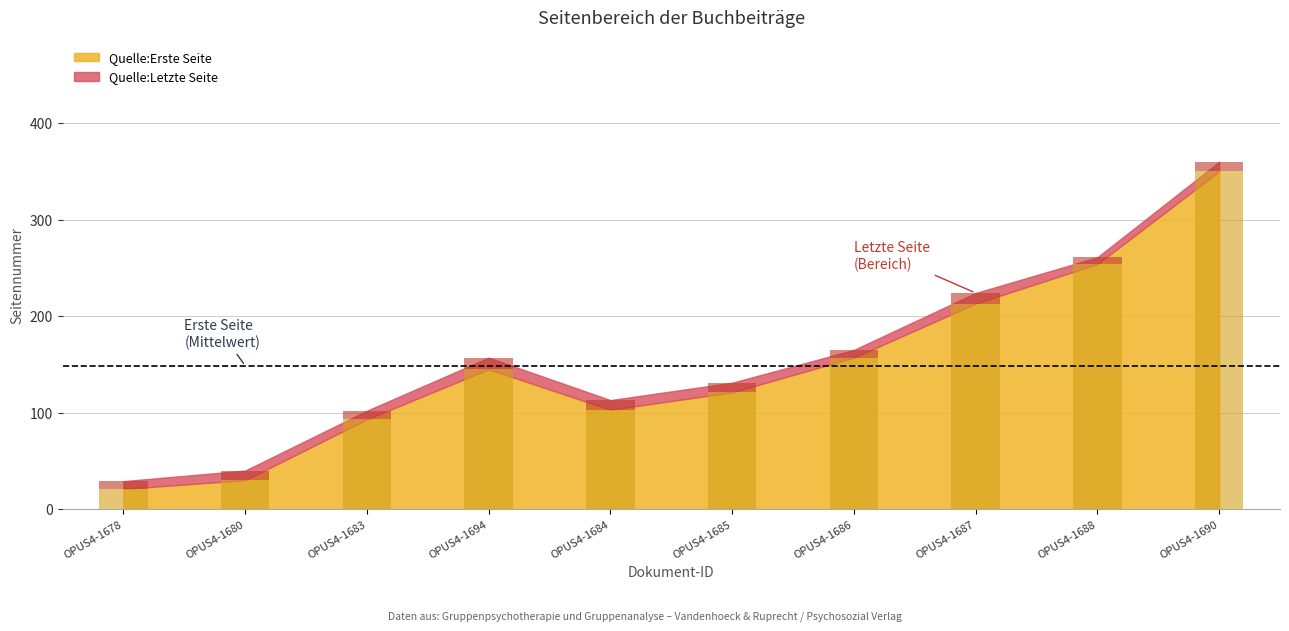

What is the minimum value shown in the chart?

21